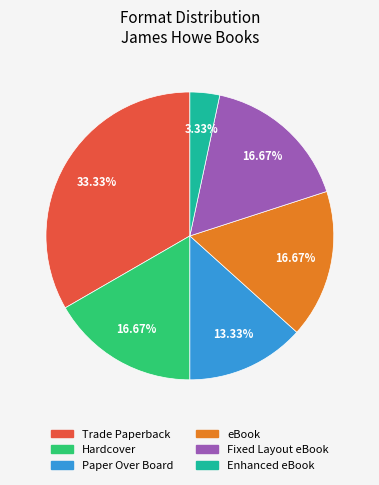

What percentage is the Enhanced eBook slice, to the nearest percent?

3%